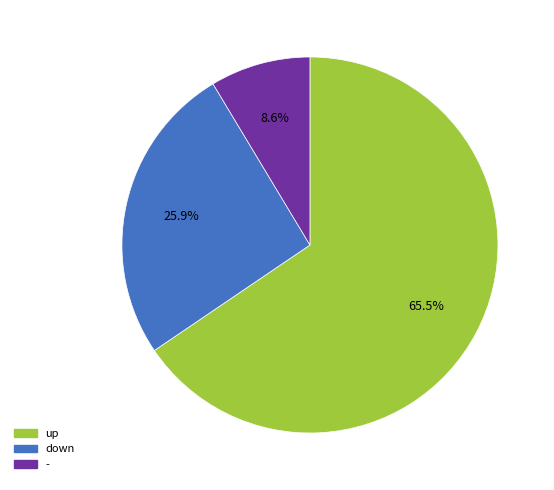

Which has a higher value, - or down?

down